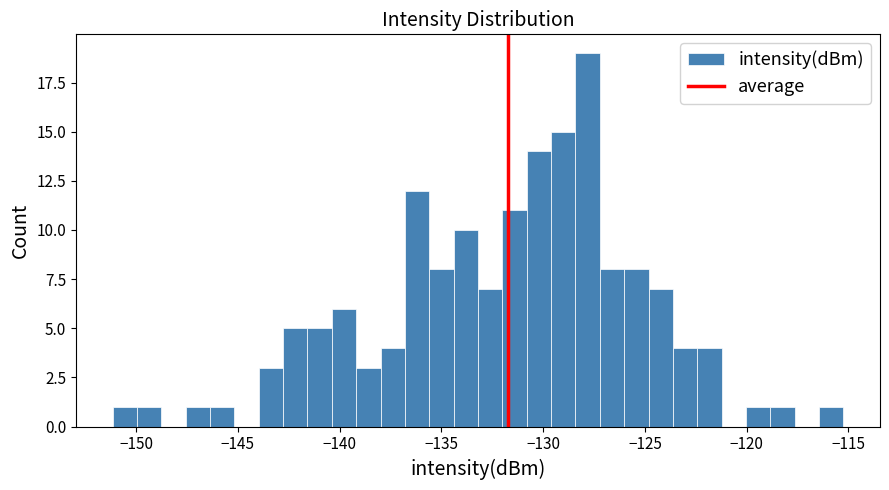

Read against the x-axis, roughly where is the centre of the tallest bar?

-128.0